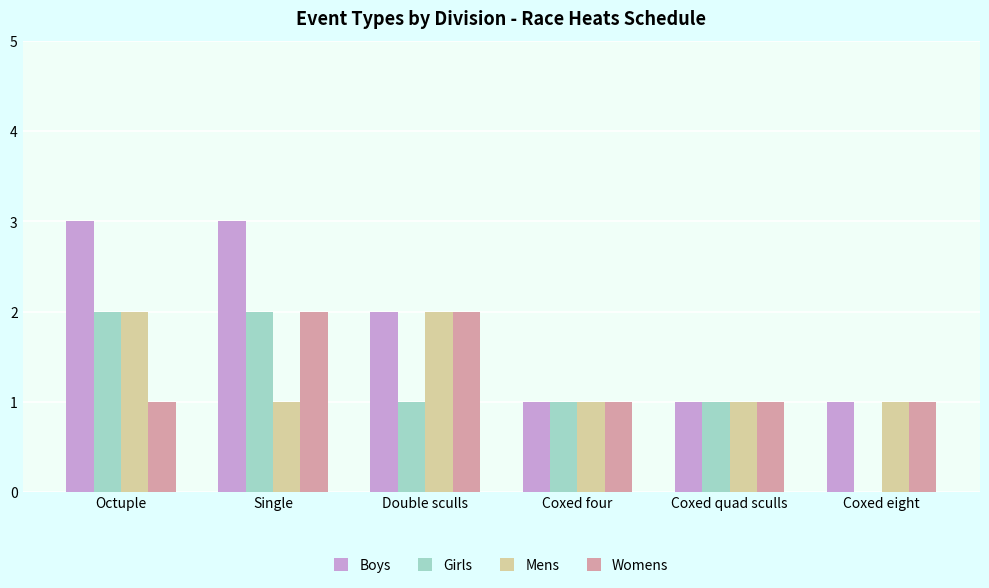

Reading right to left, transcribe all the data shown in this chart.

Boys: 1	1	1	2	3	3
Girls: 0	1	1	1	2	2
Mens: 1	1	1	2	1	2
Womens: 1	1	1	2	2	1